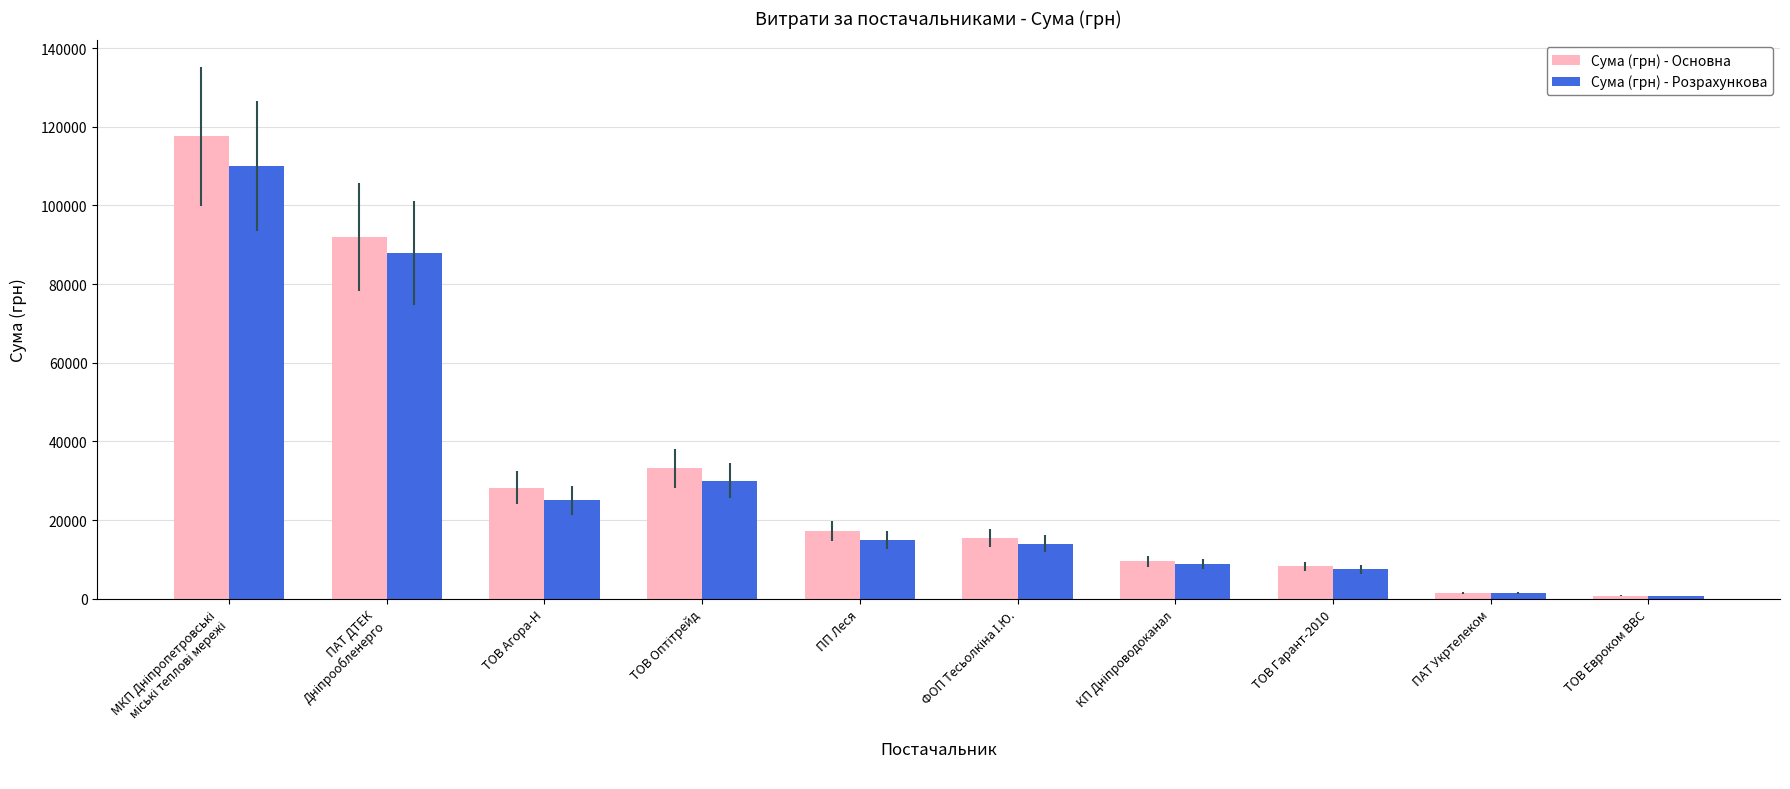

List the series in order of their peak value, highest first.

Сума (грн) - Основна, Сума (грн) - Розрахункова